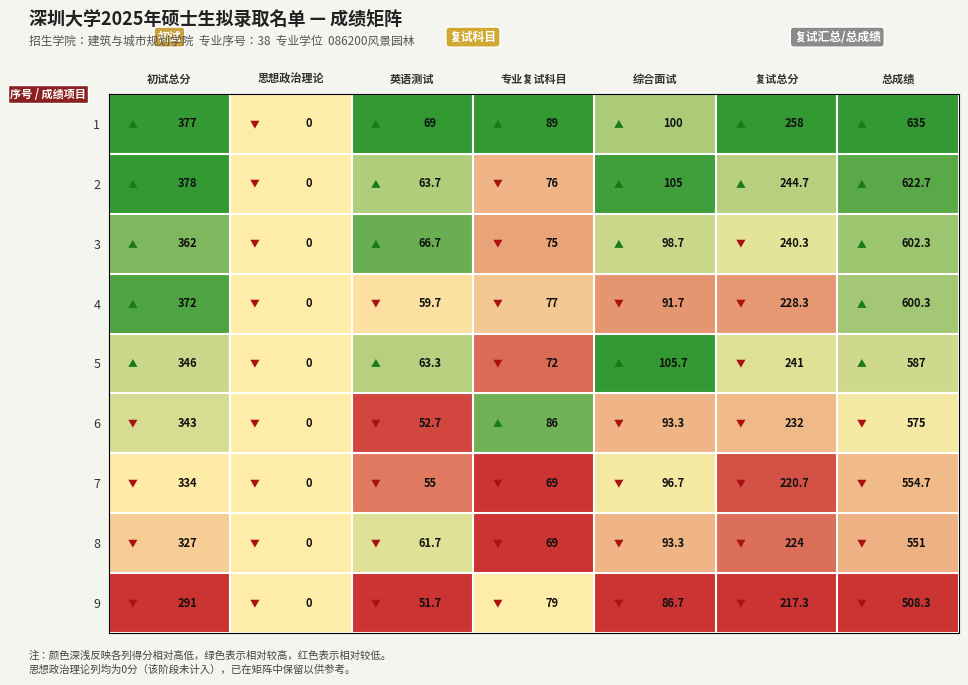

List the labels in order of 2 value, smallest first.

思想政治理论, 英语测试, 专业复试科目, 综合面试, 复试总分, 初试总分, 总成绩